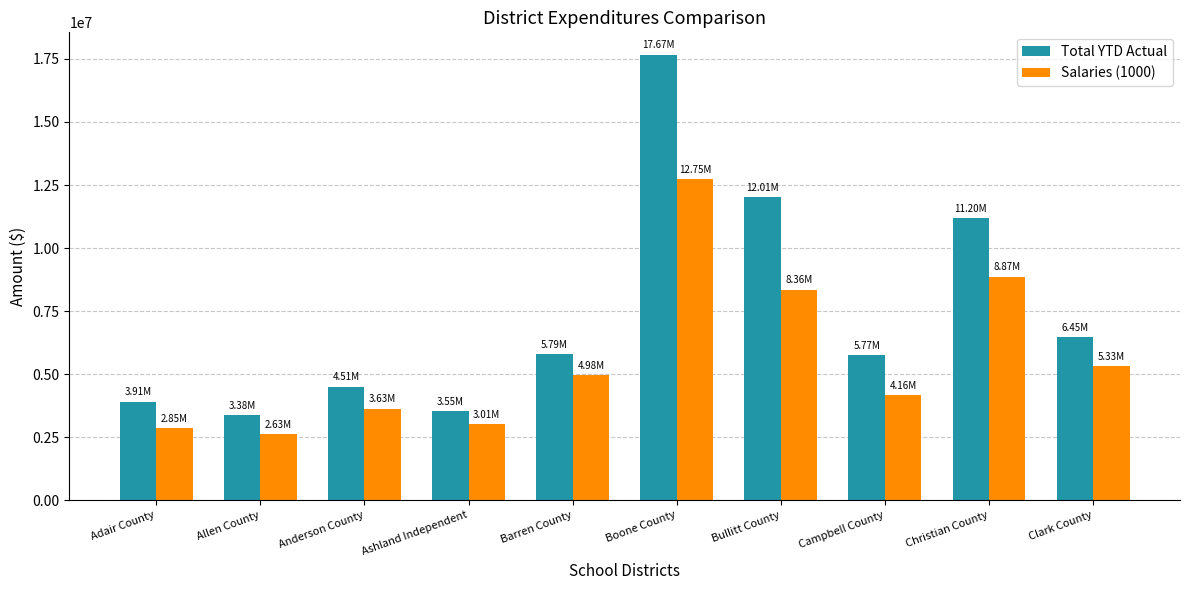

What is the total value across all series at Ashland Independent?

6558086.0